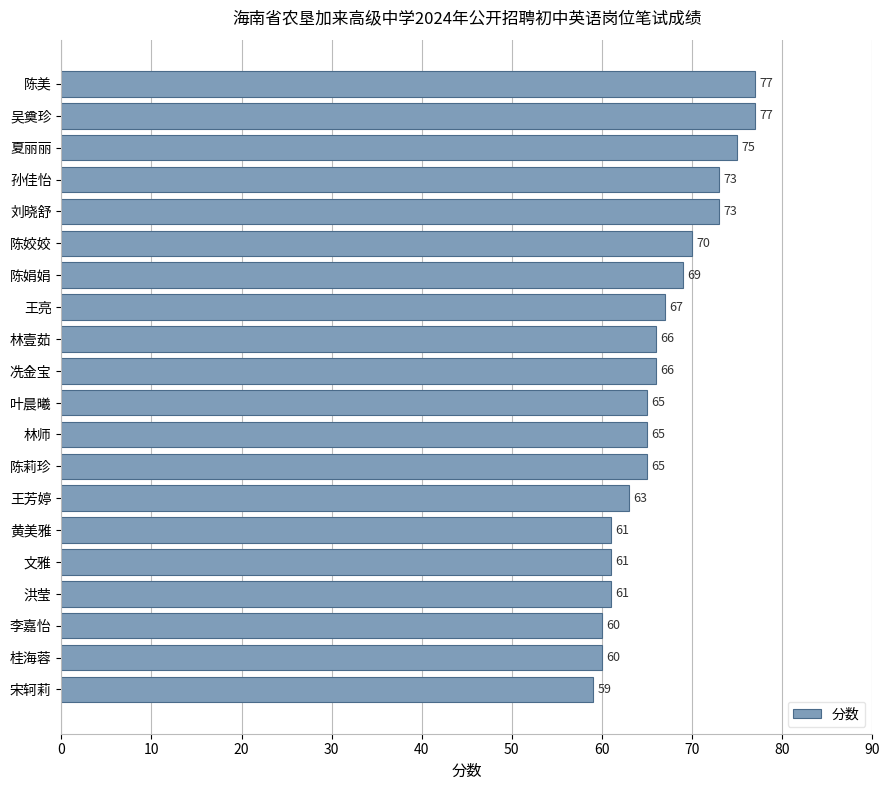

What is the label of the 9th bar from the top?

林壹茹